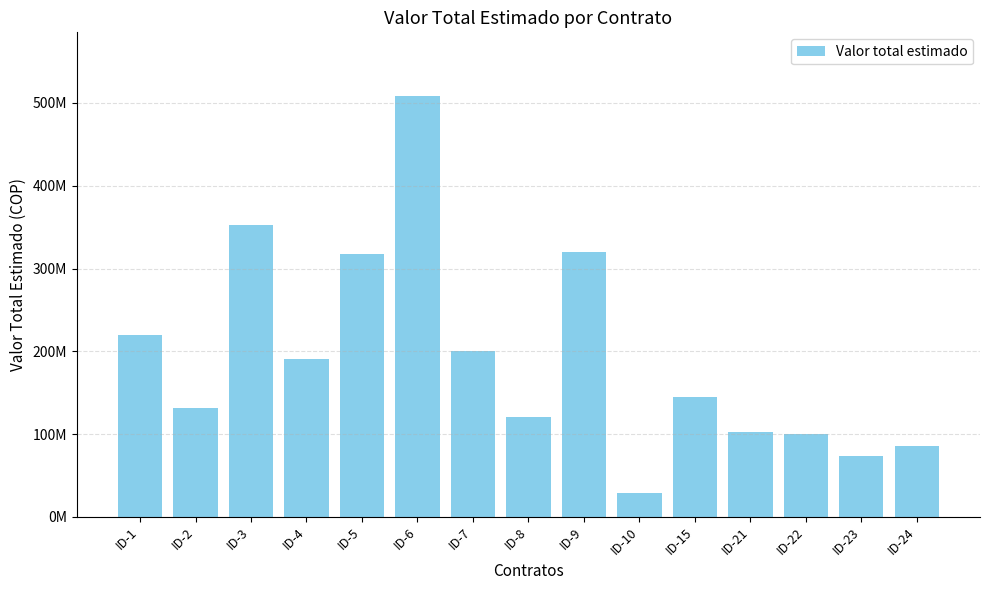

What is the average value?

193265729